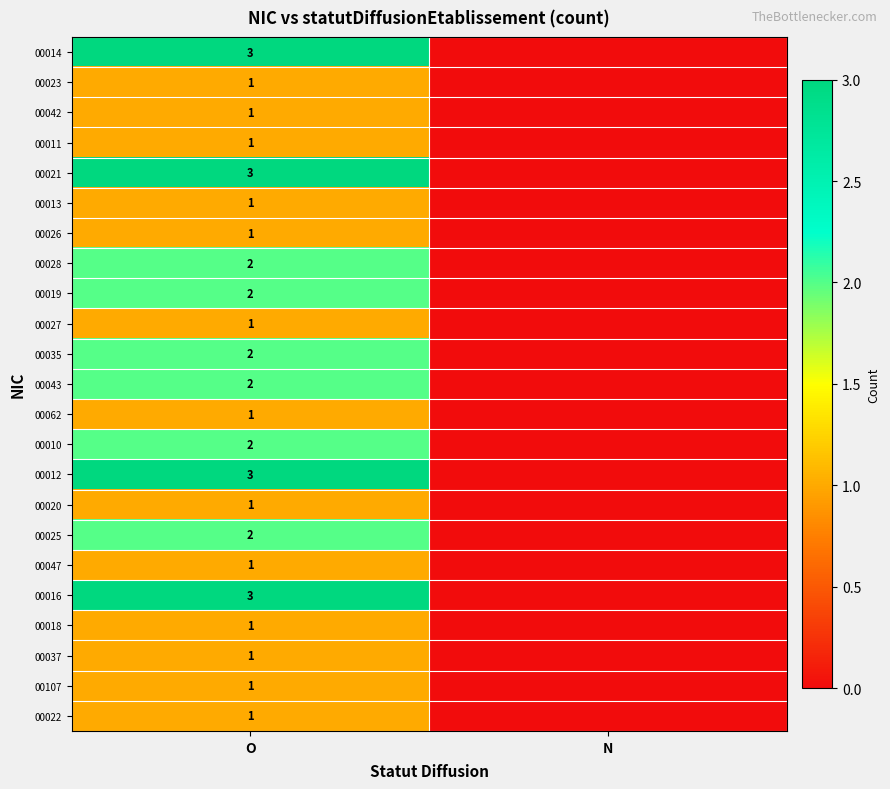

Is it true that 00014 equals 3 at O?

True